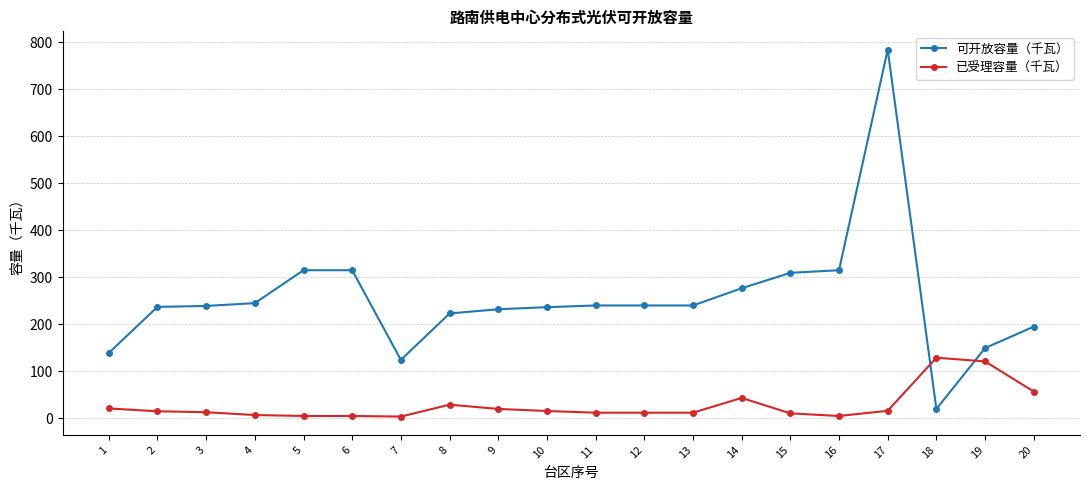

How many intersections are there between 已受理容量（千瓦） and 可开放容量（千瓦）?

2